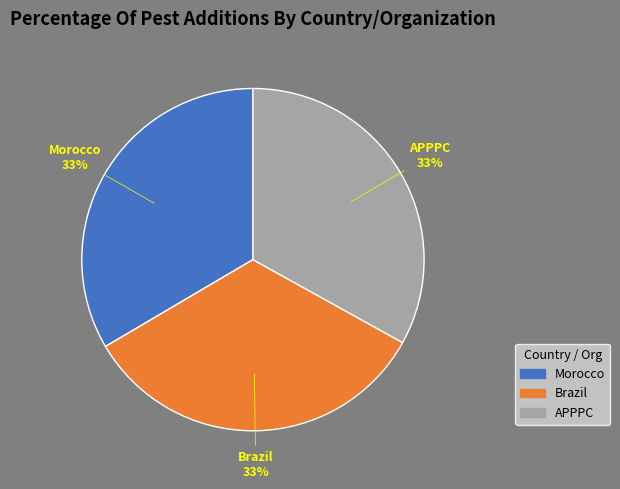

Combined, do Morocco and Brazil account for over 50%?

Yes